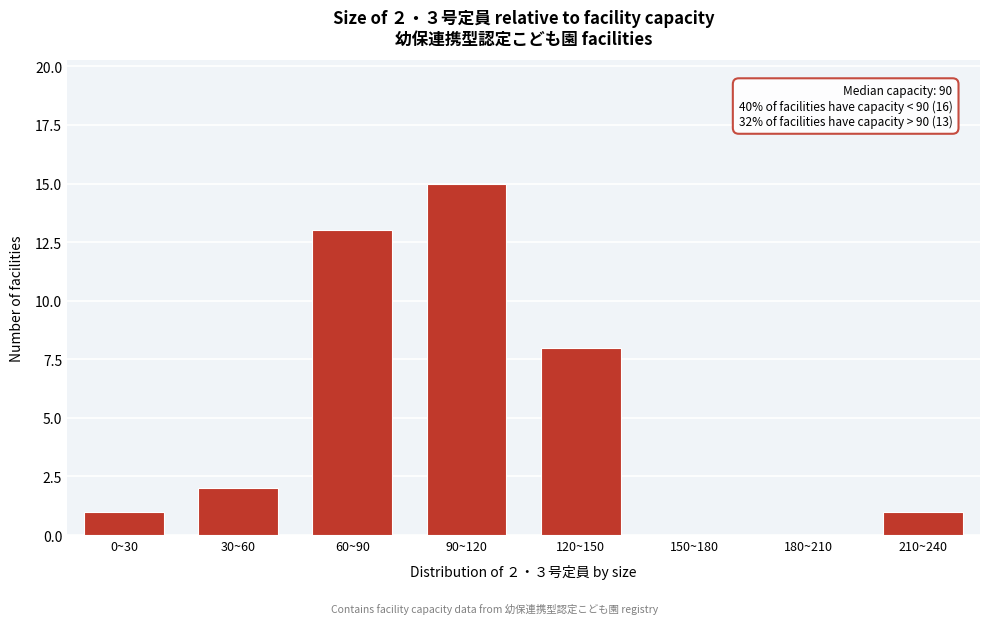

Reading left to right, what are all the values shown in this chart?

0~30=1	30~60=2	60~90=13	90~120=15	120~150=8	150~180=0	180~210=0	210~240=1